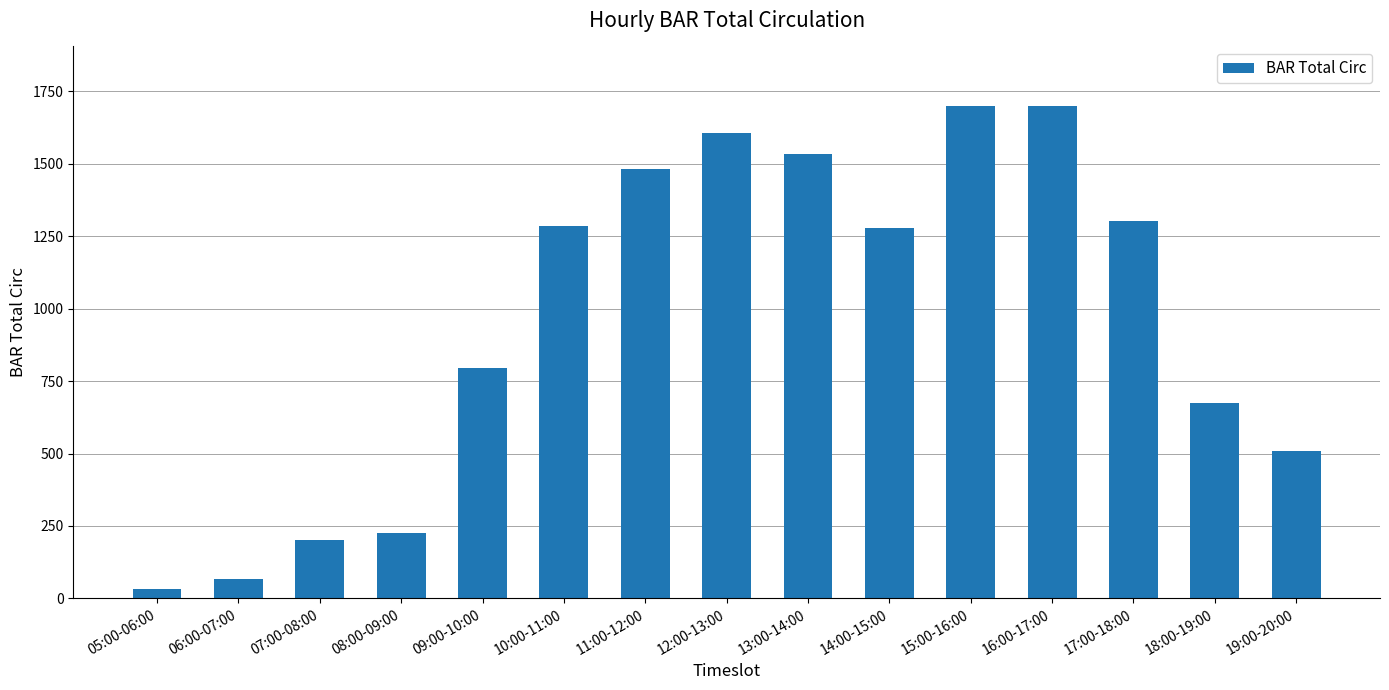

What is the maximum value shown in the chart?

1701